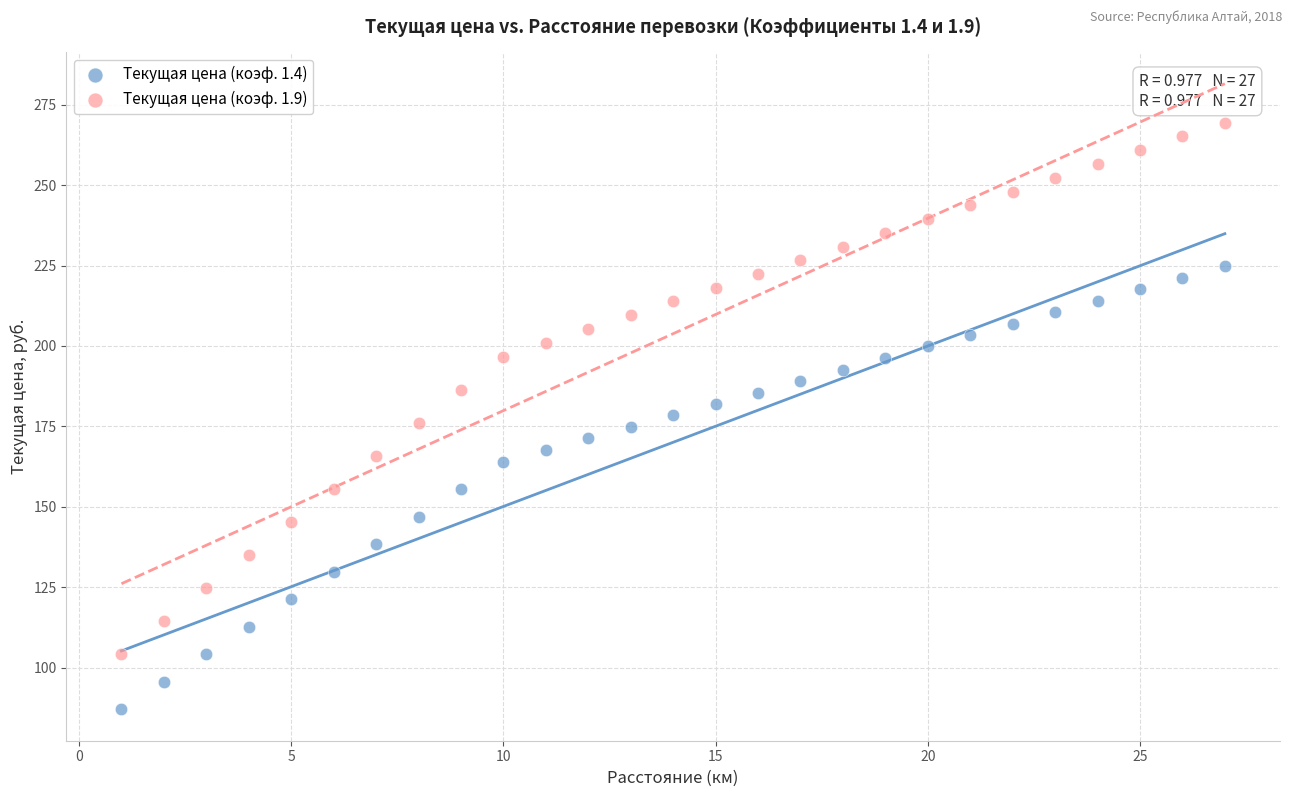

What are all the series names shown in the legend?

Текущая цена (коэф. 1.4), Текущая цена (коэф. 1.9)